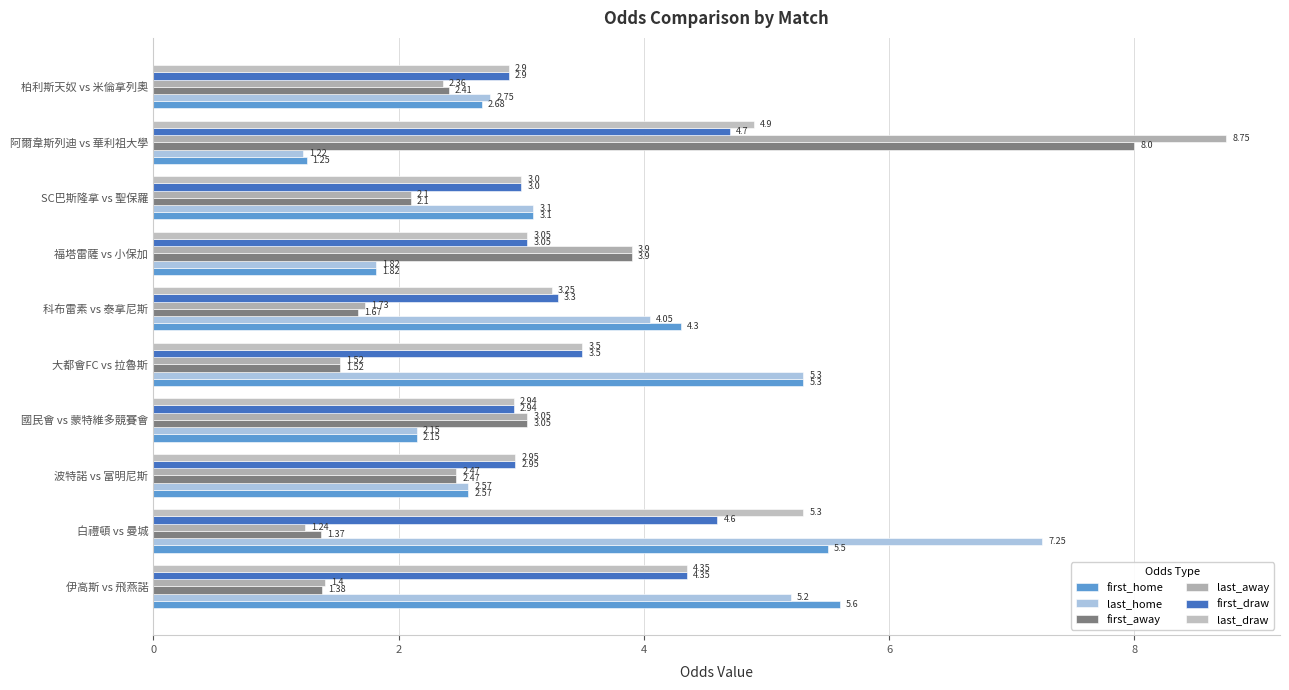

How many data points does each series have?

10